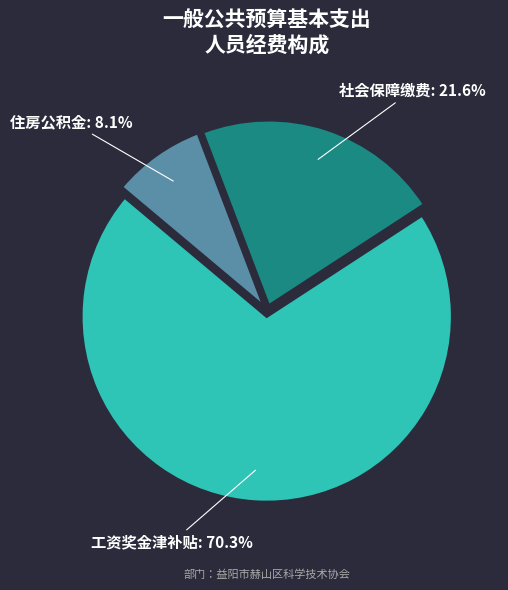

Is the sum of 社会保障缴费 and 工资奖金津补贴 greater than half?

Yes